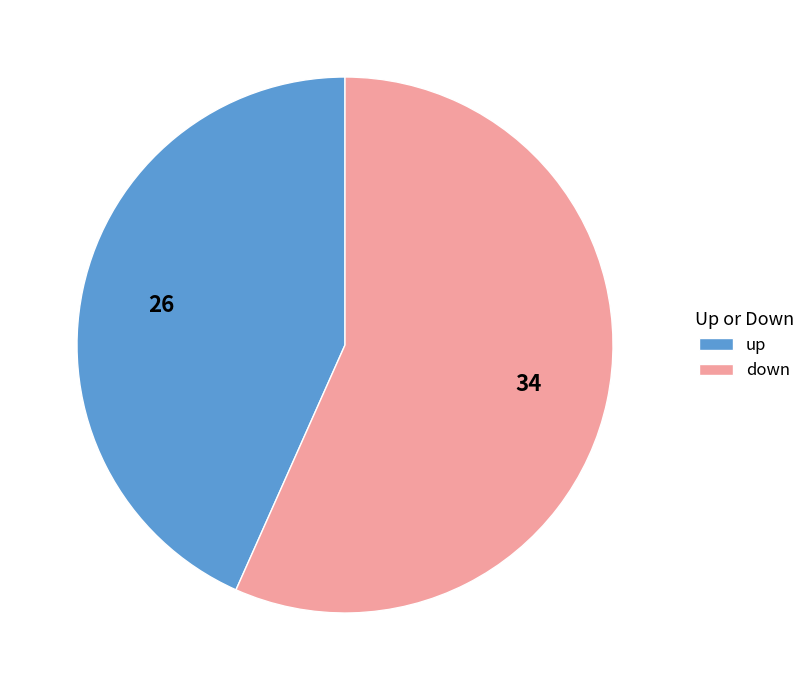

What is the smallest slice in the pie chart?

up